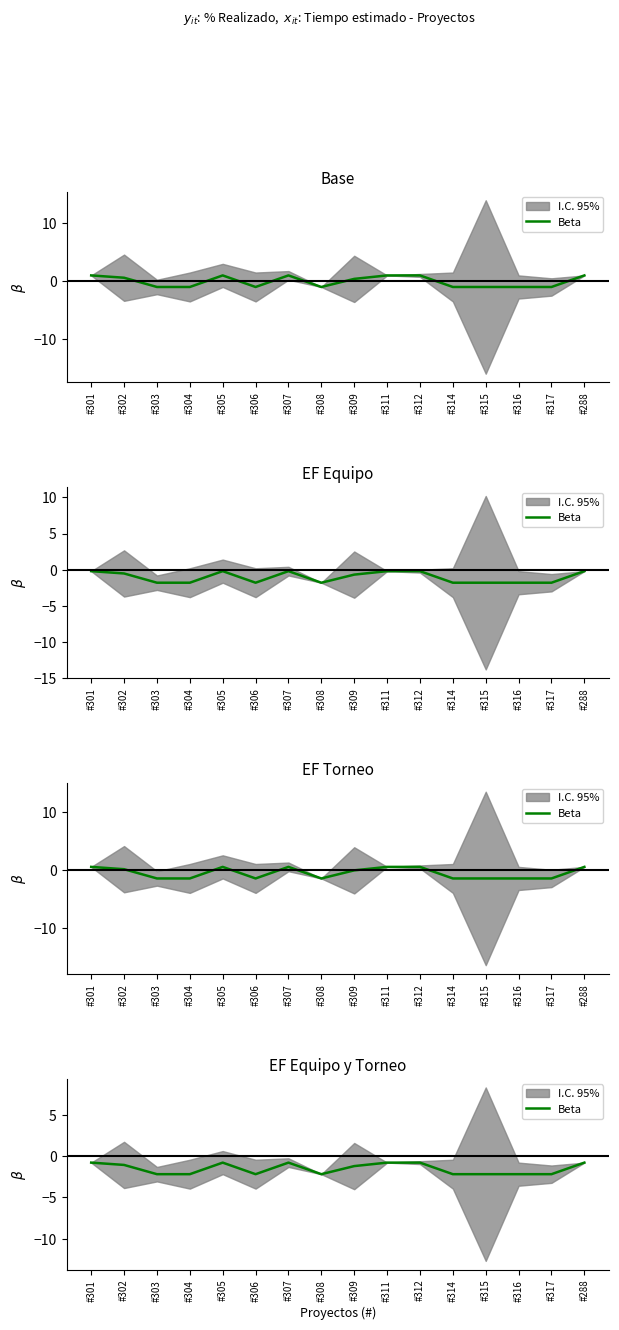

Does the chart have visible grid lines?

No